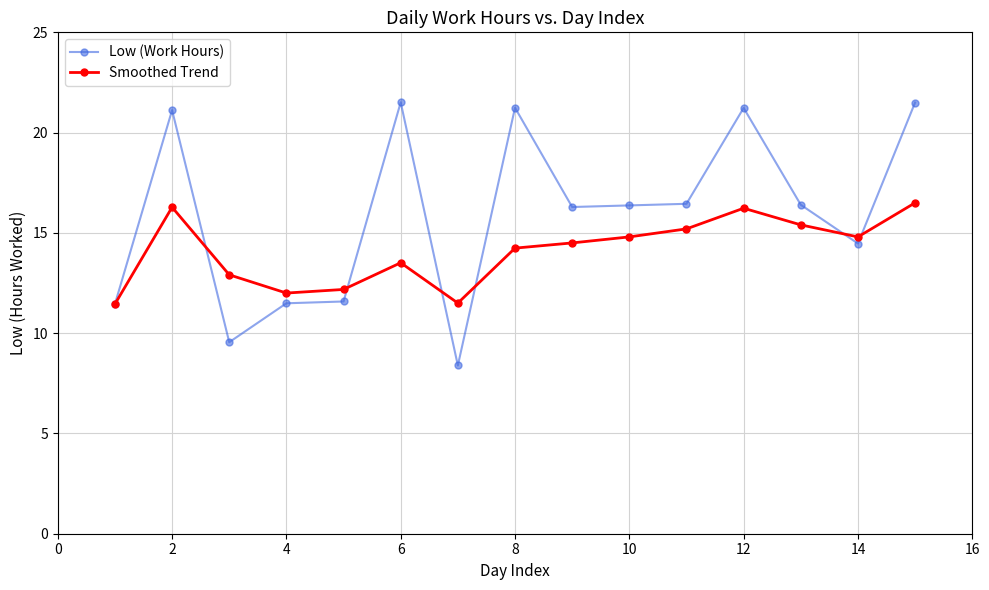

What is the value of the Low (Work Hours) point at the 13th from the left?

16.4